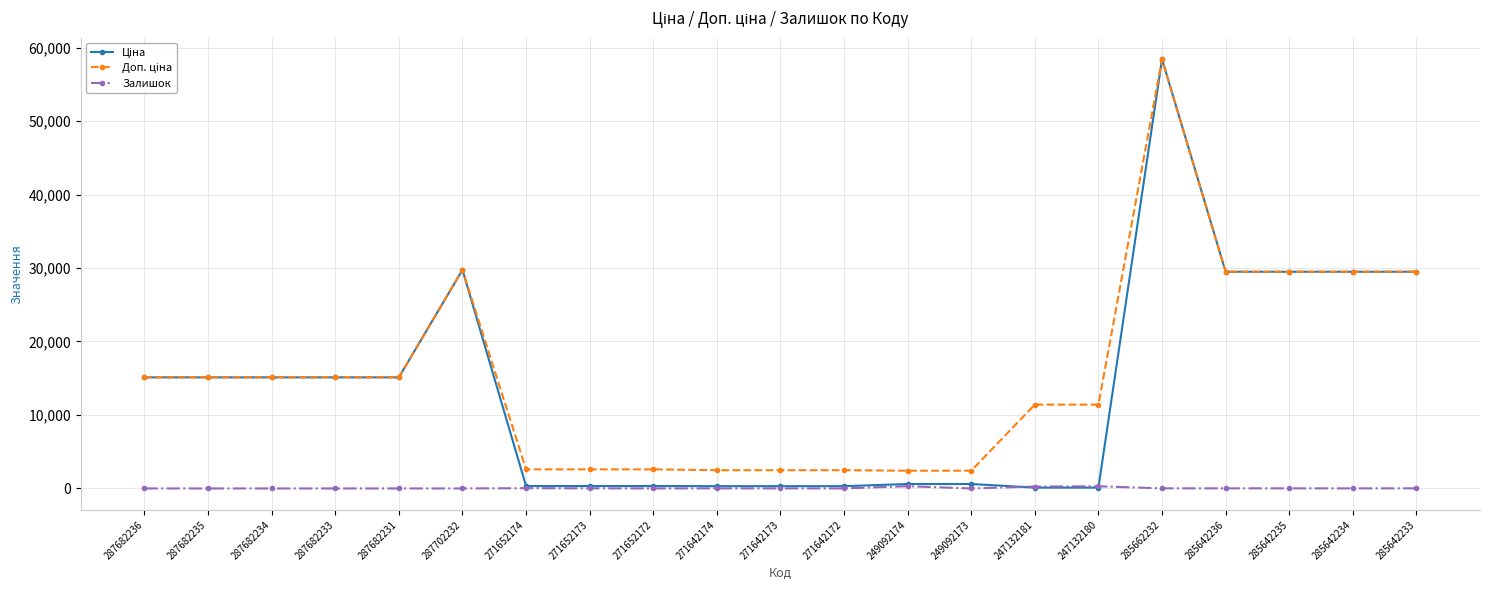

True or false: Залишок has more than 2 interior local peaks.

True